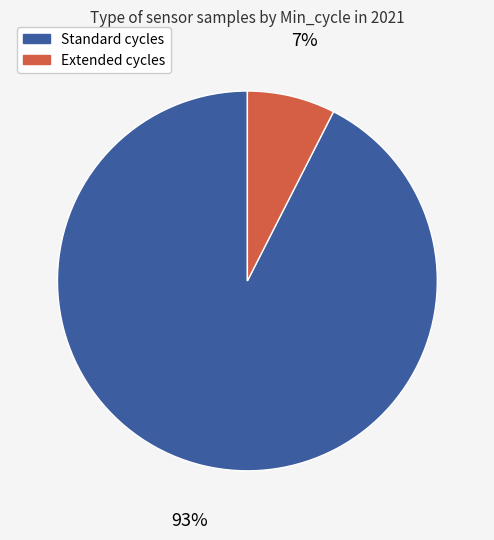

Is there any slice that represents more than half of the pie?

Yes